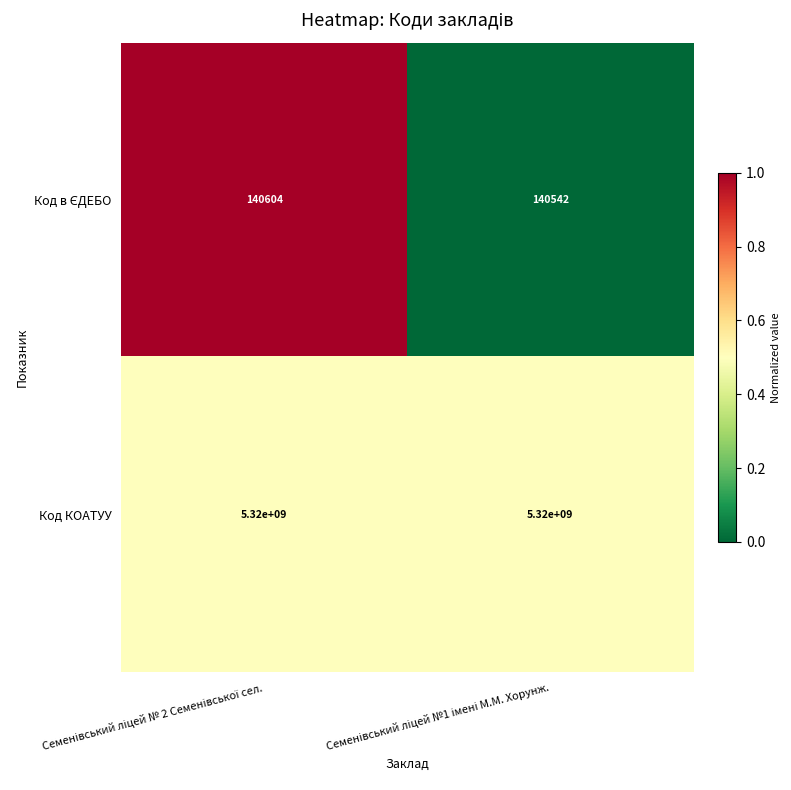

What is the minimum value for Код КОАТУУ?

5320000000